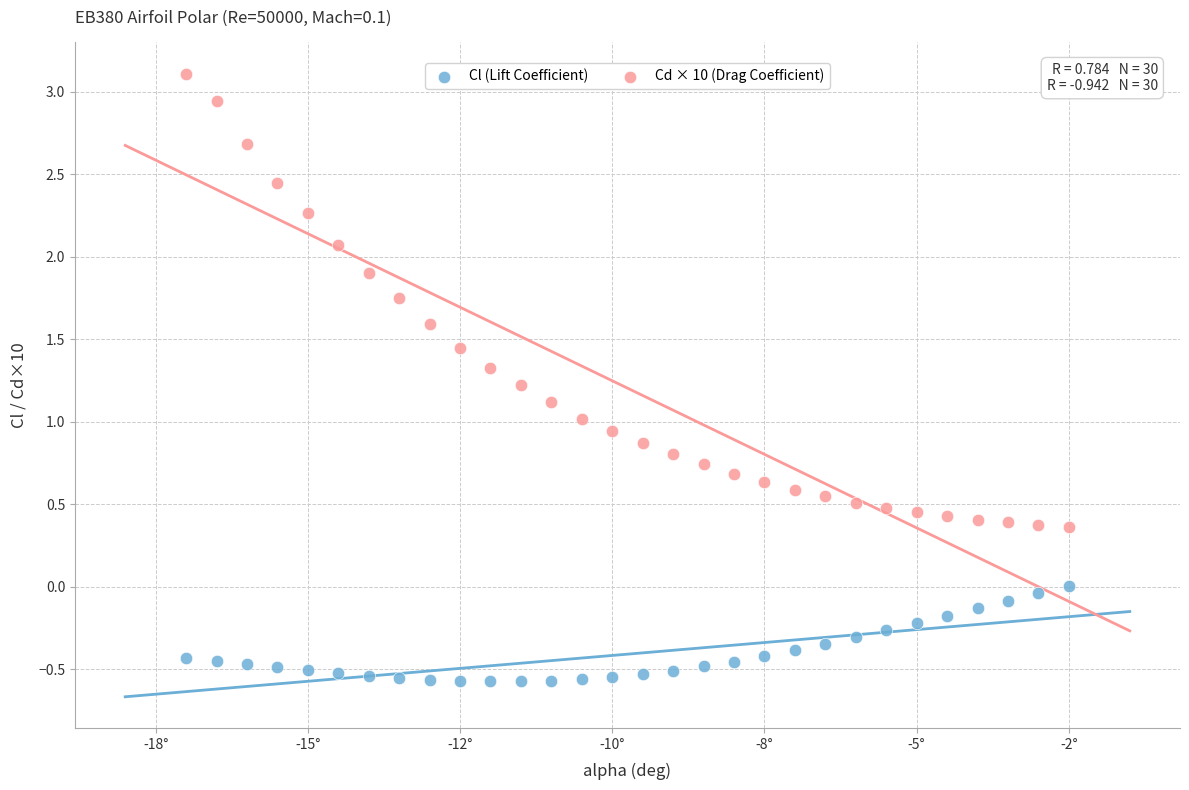

Across all data points, what is the range of X values (max minus min)?

14.5